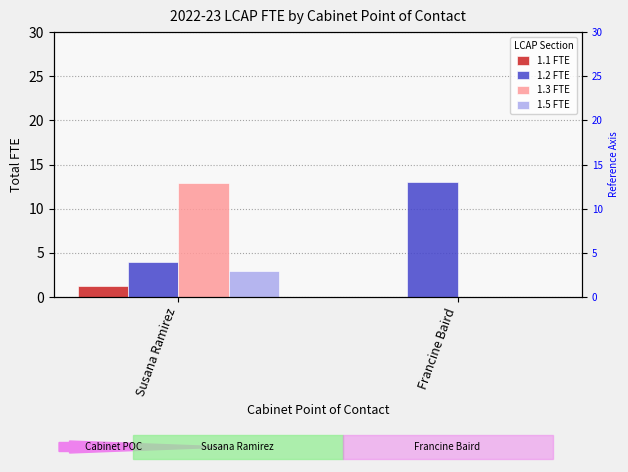

Is it true that 1.3 FTE equals 0.0 at Francine Baird?

True